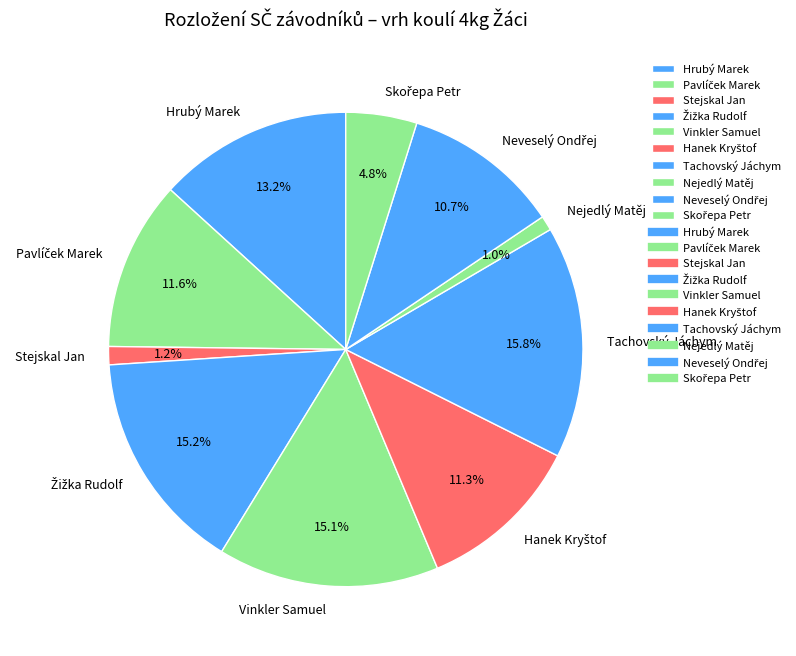

Is there any slice that represents more than half of the pie?

No